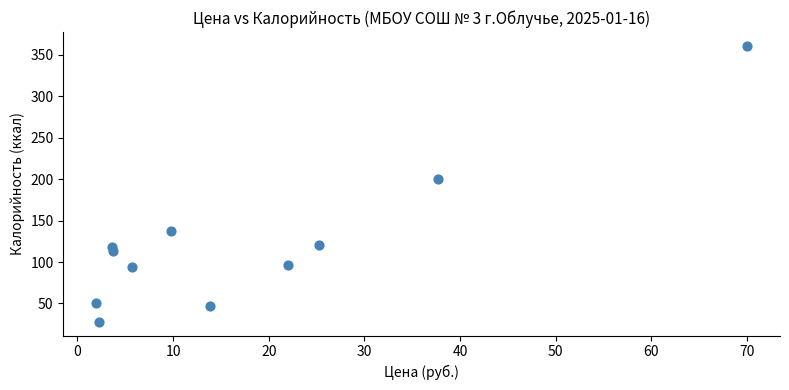

What Y value in the scatter plot is closest to 194?

200